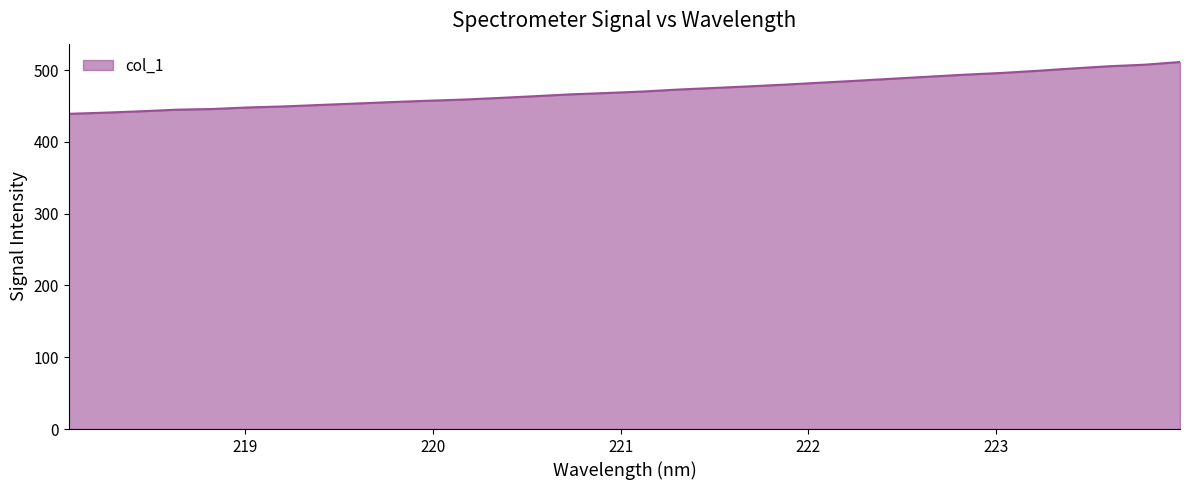

What is the difference between the maximum and minimum values?

72.1